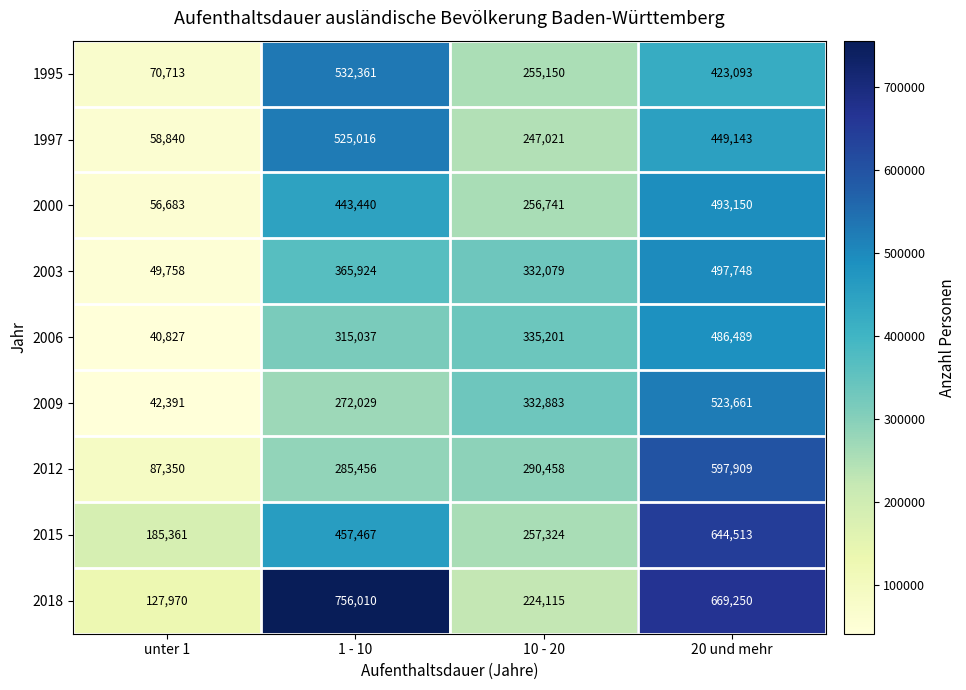

Where is 2009 nearest to the value 283026?

1 - 10